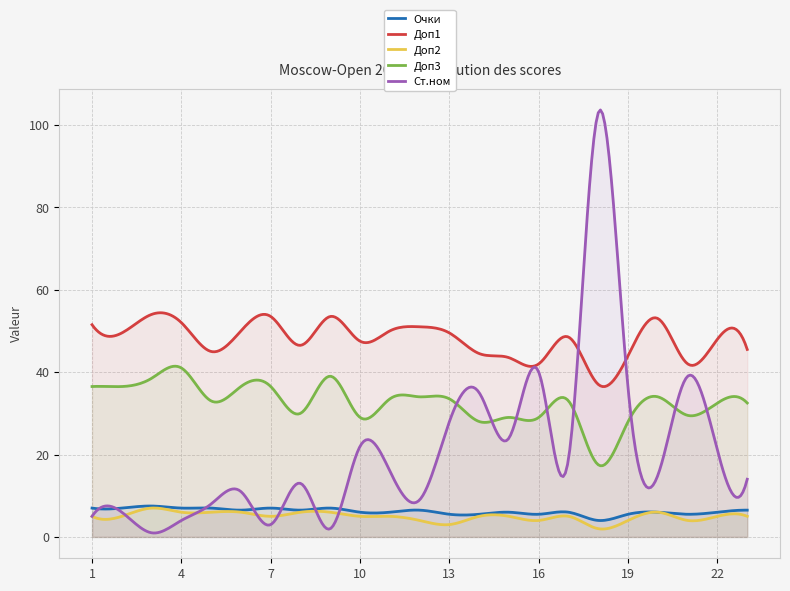

Rank the series by their maximum value, from lowest to highest.

Доп2, Очки, Доп3, Доп1, Ст.ном